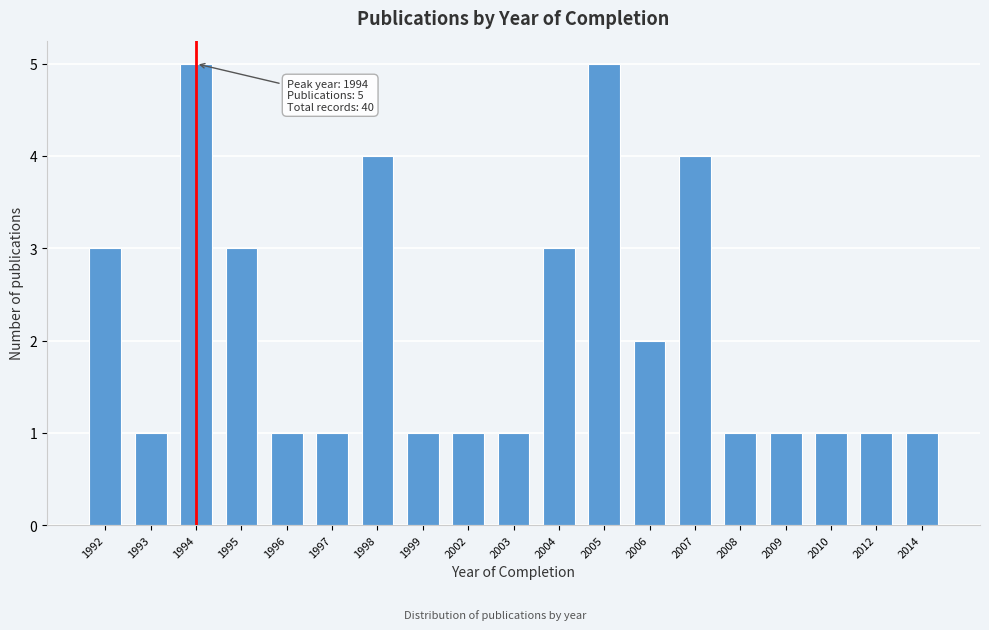

Reading left to right, transcribe all the data shown in this chart.

1992=3	1993=1	1994=5	1995=3	1996=1	1997=1	1998=4	1999=1	2002=1	2003=1	2004=3	2005=5	2006=2	2007=4	2008=1	2009=1	2010=1	2012=1	2014=1